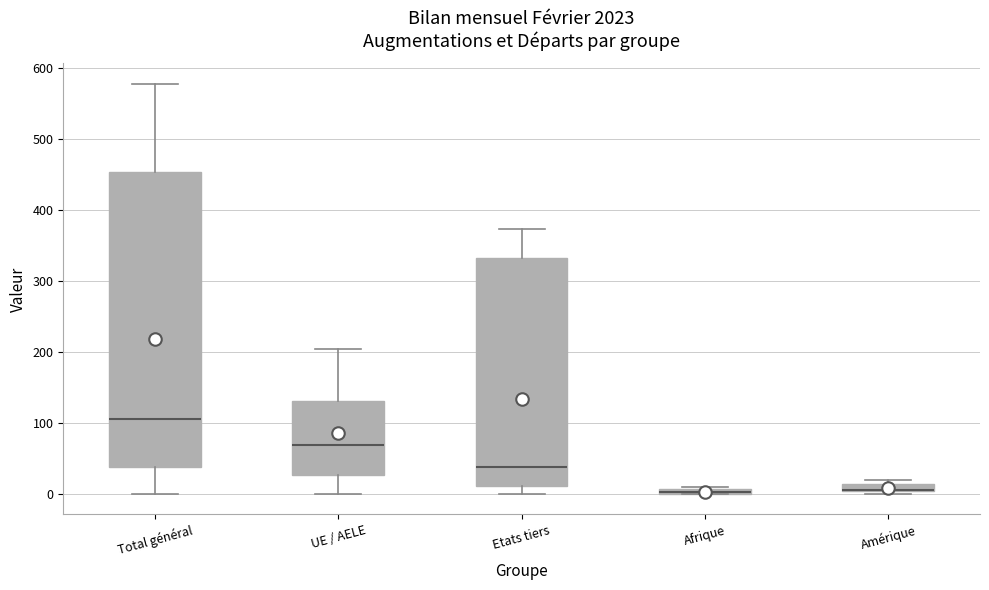

Comparing the boxes themselves (not the whiskers), which one is the tallest?

Total général